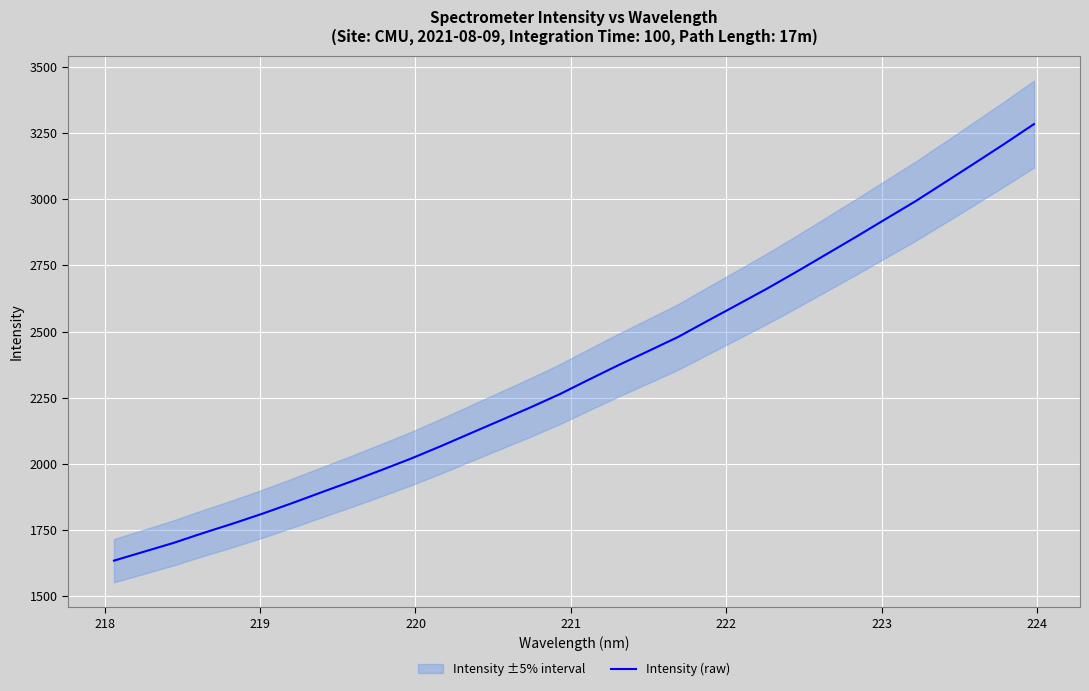

What is the lowest value of the Intensity (raw) series?

1634.6